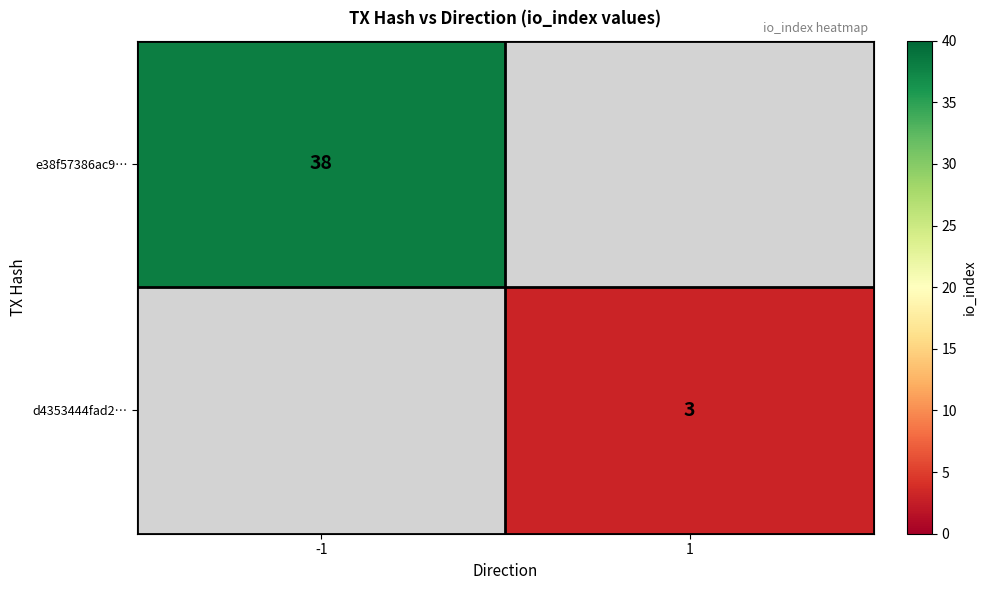

True or false: e38f57386ac9… has a value of 22 at -1.

False